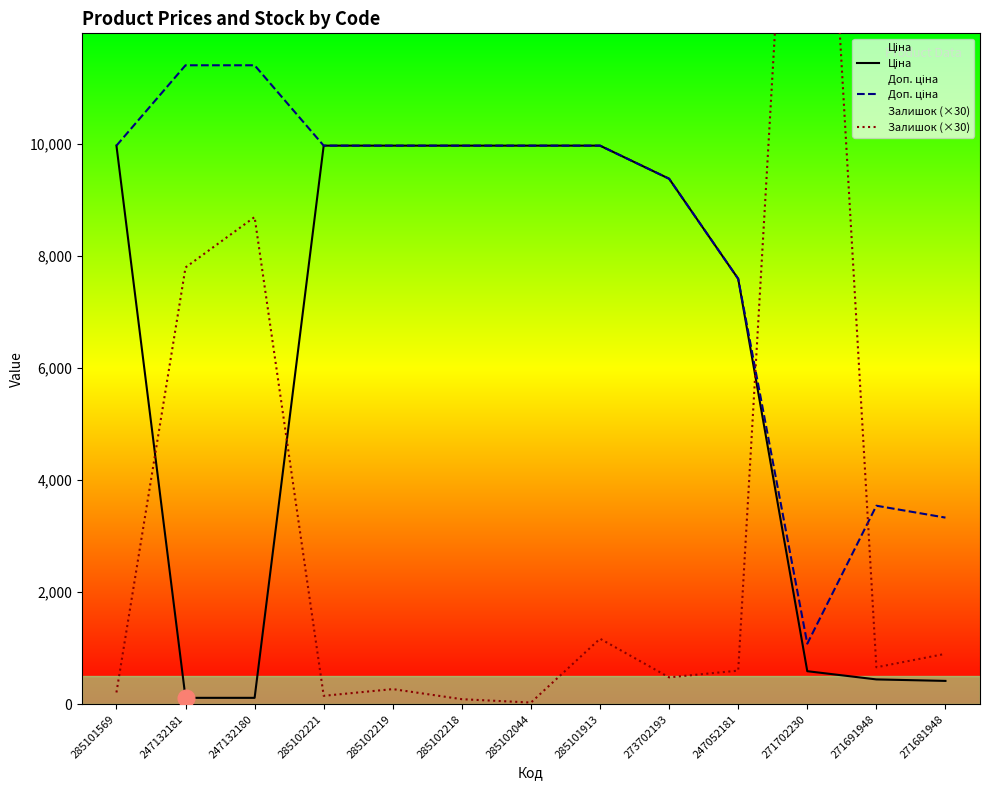

What is the sum of the Доп. ціна values at 247132181 and 285101569?

21385.0